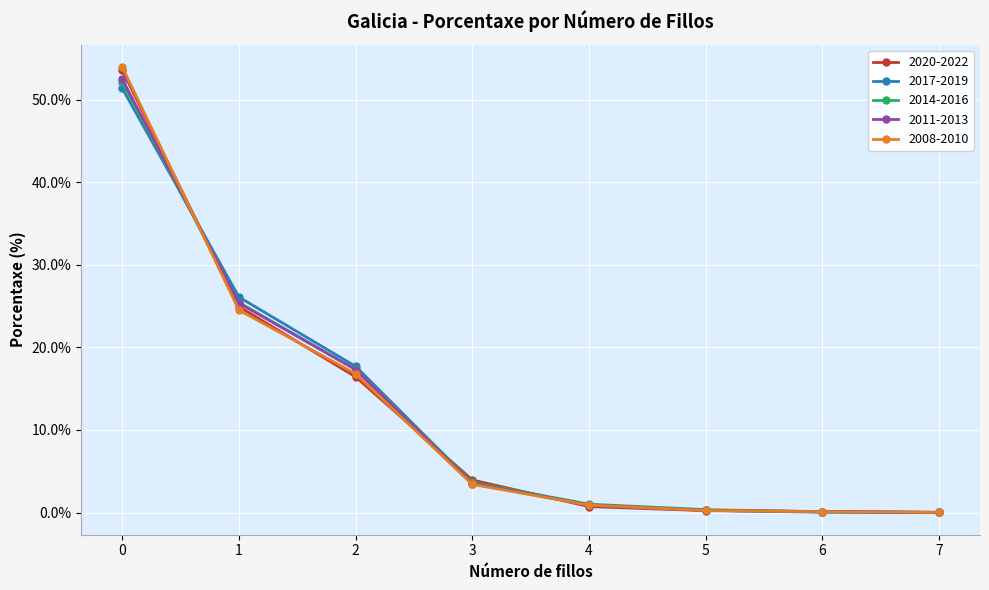

Read the 2011-2013 value at 5.

0.3